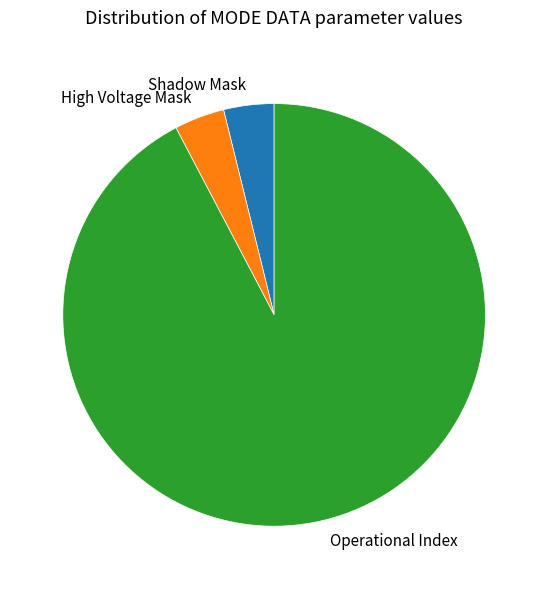

Is it true that Operational Index is 92% of the pie?

True